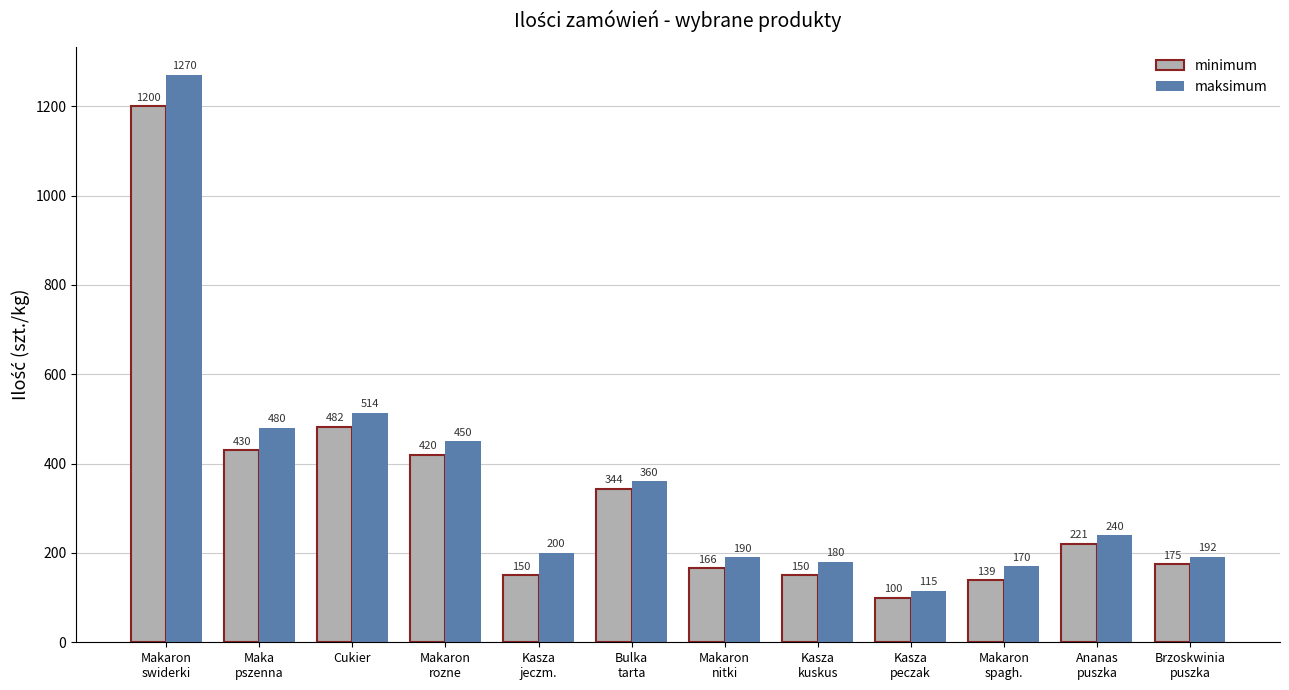

Reading right to left, extract all data points from this chart.

minimum: Brzoskwinia
puszka=175	Ananas
puszka=221	Makaron
spagh.=139	Kasza
peczak=100	Kasza
kuskus=150	Makaron
nitki=166	Bulka
tarta=344	Kasza
jeczm.=150	Makaron
rozne=420	Cukier=482	Maka
pszenna=430	Makaron
swiderki=1200
maksimum: Brzoskwinia
puszka=192	Ananas
puszka=240	Makaron
spagh.=170	Kasza
peczak=115	Kasza
kuskus=180	Makaron
nitki=190	Bulka
tarta=360	Kasza
jeczm.=200	Makaron
rozne=450	Cukier=514	Maka
pszenna=480	Makaron
swiderki=1270